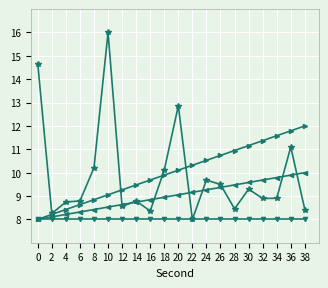

What is the total value across all series at 20?

40.0